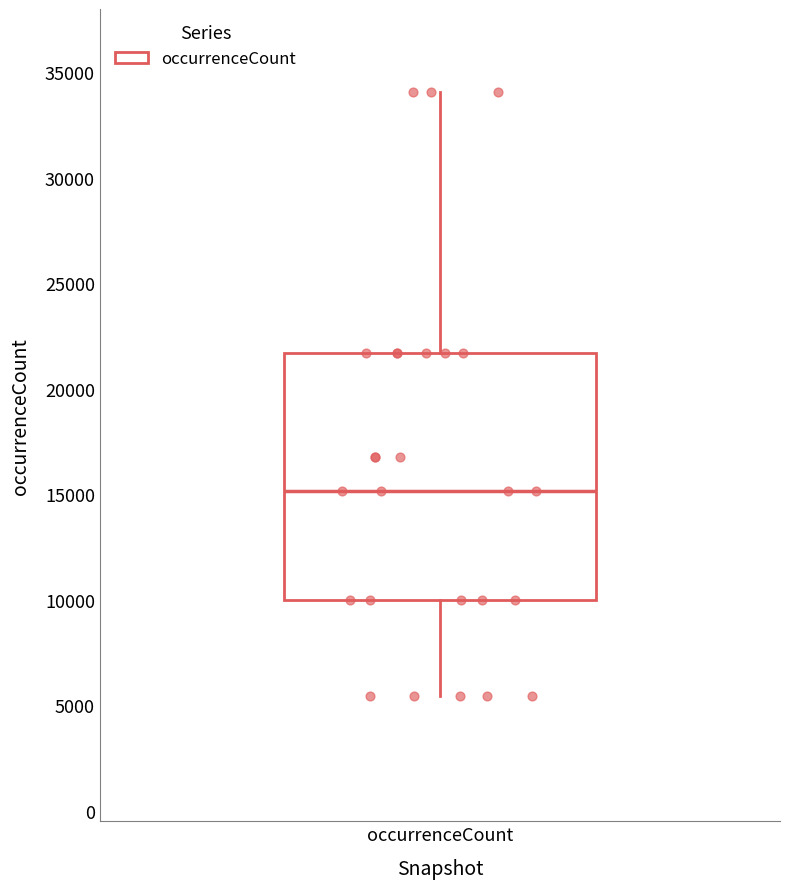

Where does the median line of the box for occurrenceCount sit on the y-axis? The values are not printed on the chart, so give them approximately, as read against the axis.

15000